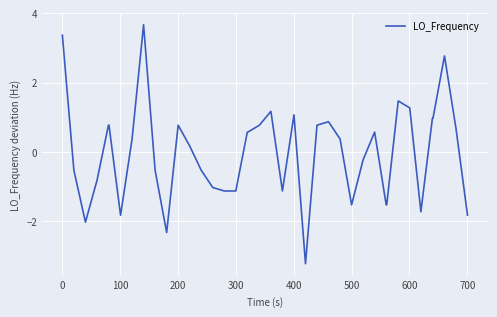

What is the smallest value displayed?

-3.2